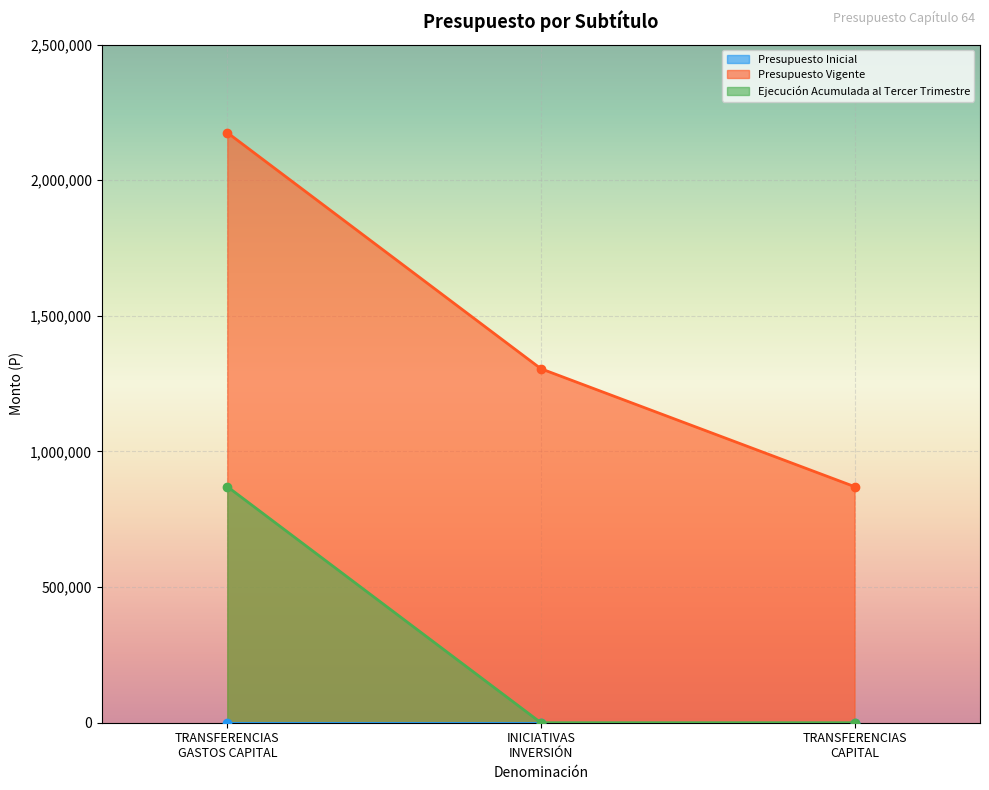

What is the minimum value for Presupuesto Vigente?

870486